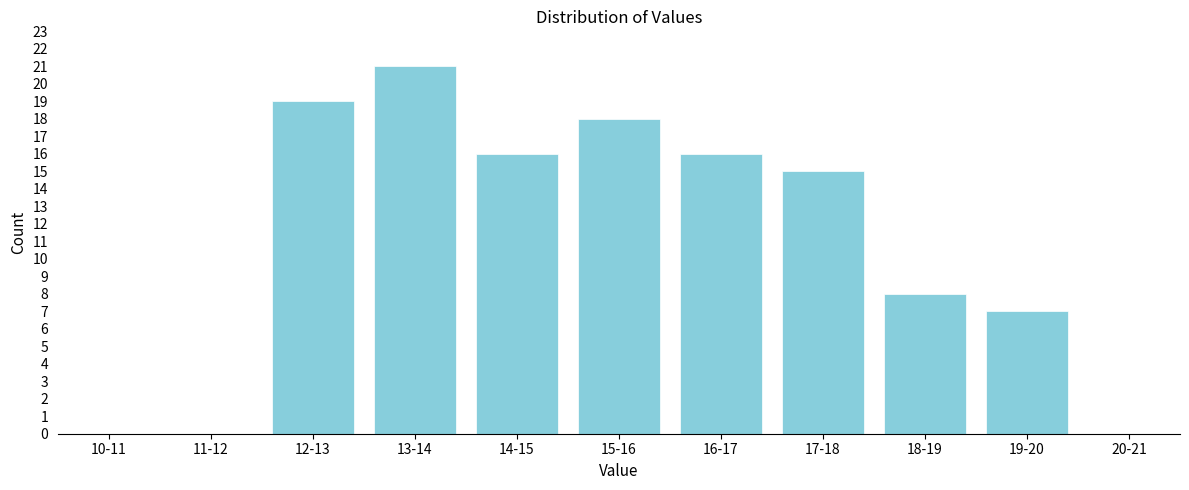

Reading left to right, extract all data points from this chart.

10-11=0	11-12=0	12-13=19	13-14=21	14-15=16	15-16=18	16-17=16	17-18=15	18-19=8	19-20=7	20-21=0